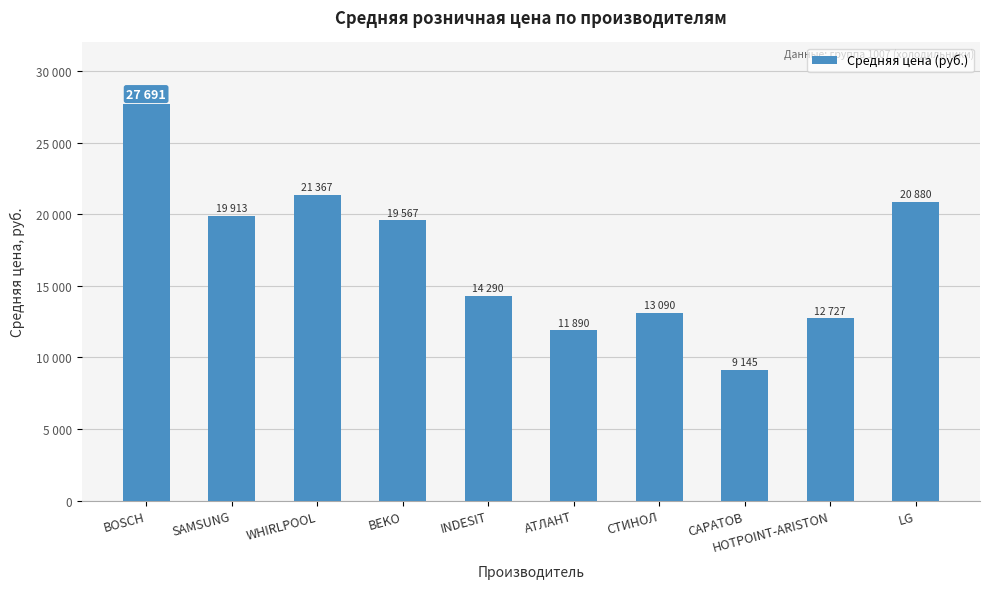

What is the value of the 6th bar from the left?

11890